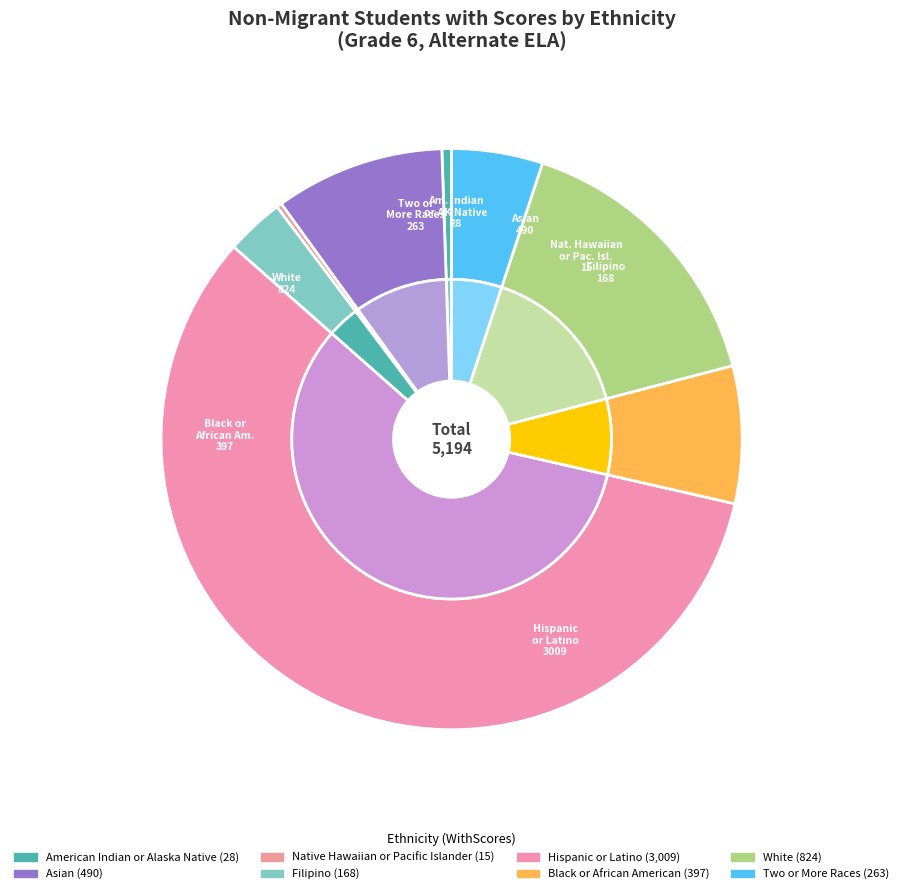

What percentage is NOT represented by Asian?

90.6%